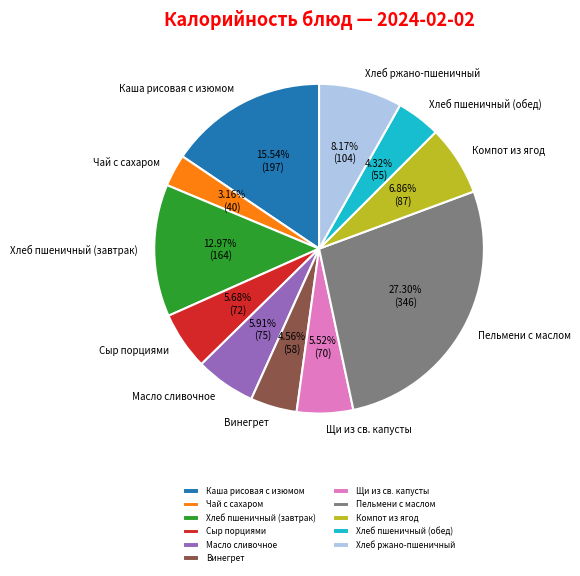

Which slice is the smallest?

Чай с сахаром